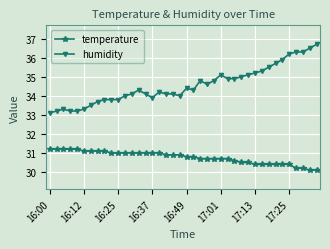

Reading left to right, list all the values displayed in this chart.

temperature: 31.2	31.2	31.2	31.2	31.2	31.1	31.1	31.1	31.1	31.0	31.0	31.0	31.0	31.0	31.0	31.0	31.0	30.9	30.9	30.9	30.8	30.8	30.7	30.7	30.7	30.7	30.7	30.6	30.5	30.5	30.4	30.4	30.4	30.4	30.4	30.4	30.2	30.2	30.1	30.1
humidity: 33.1	33.2	33.3	33.2	33.2	33.3	33.5	33.7	33.8	33.8	33.8	34.0	34.1	34.3	34.1	33.9	34.2	34.1	34.1	34.0	34.4	34.3	34.8	34.6	34.8	35.1	34.9	34.9	35.0	35.1	35.2	35.3	35.5	35.7	35.9	36.2	36.3	36.3	36.5	36.7